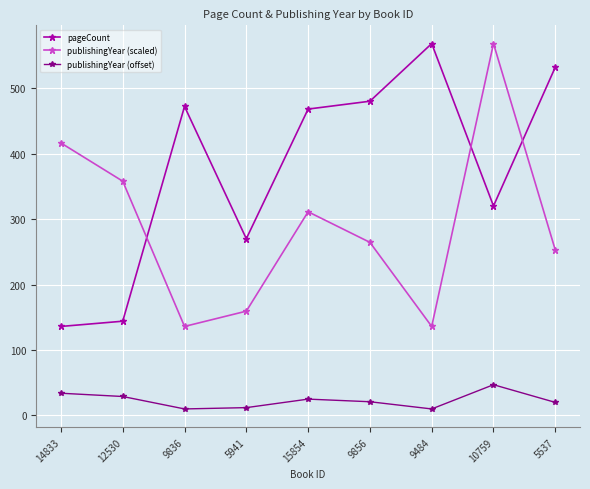

What is the maximum value for publishingYear (scaled)?

568.0